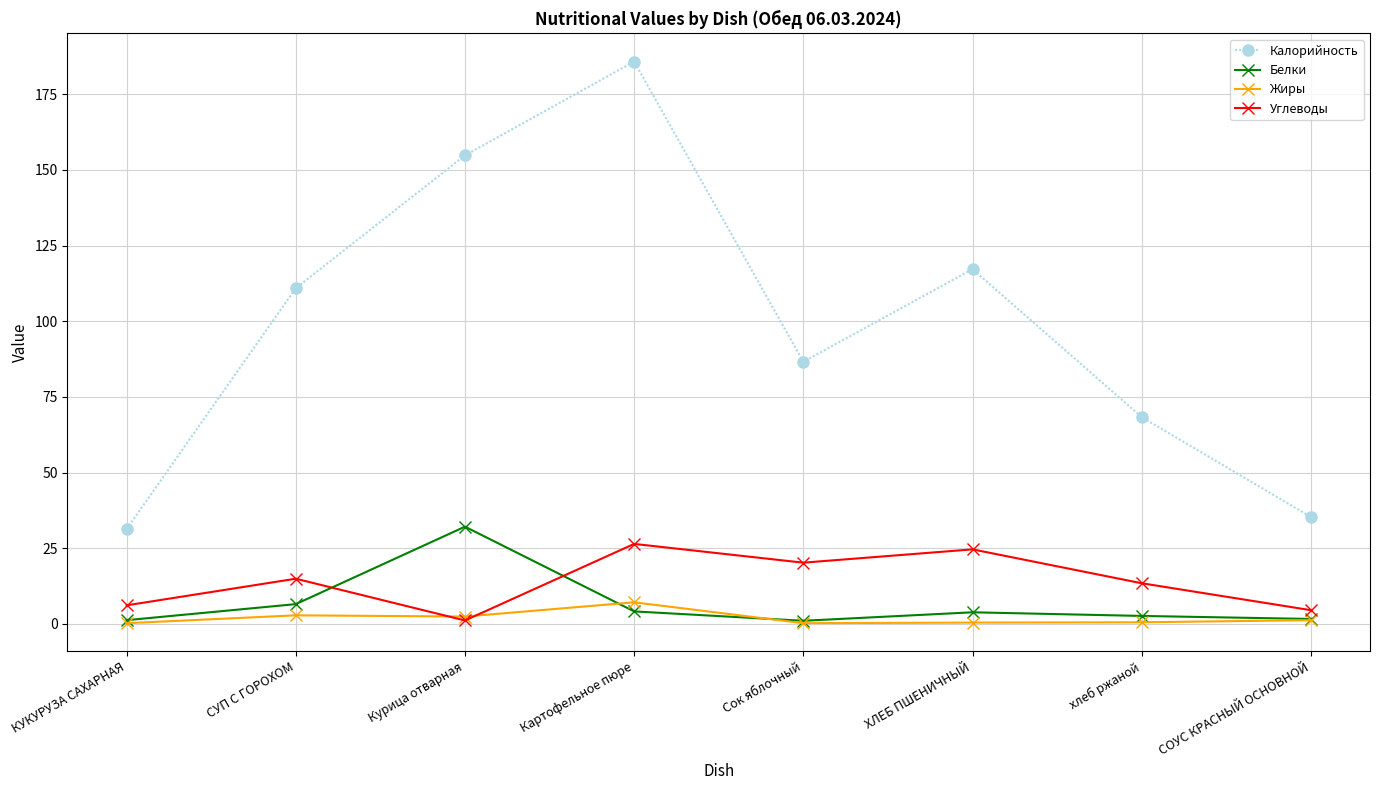

True or false: Жиры and Калорийность cross at least once.

False